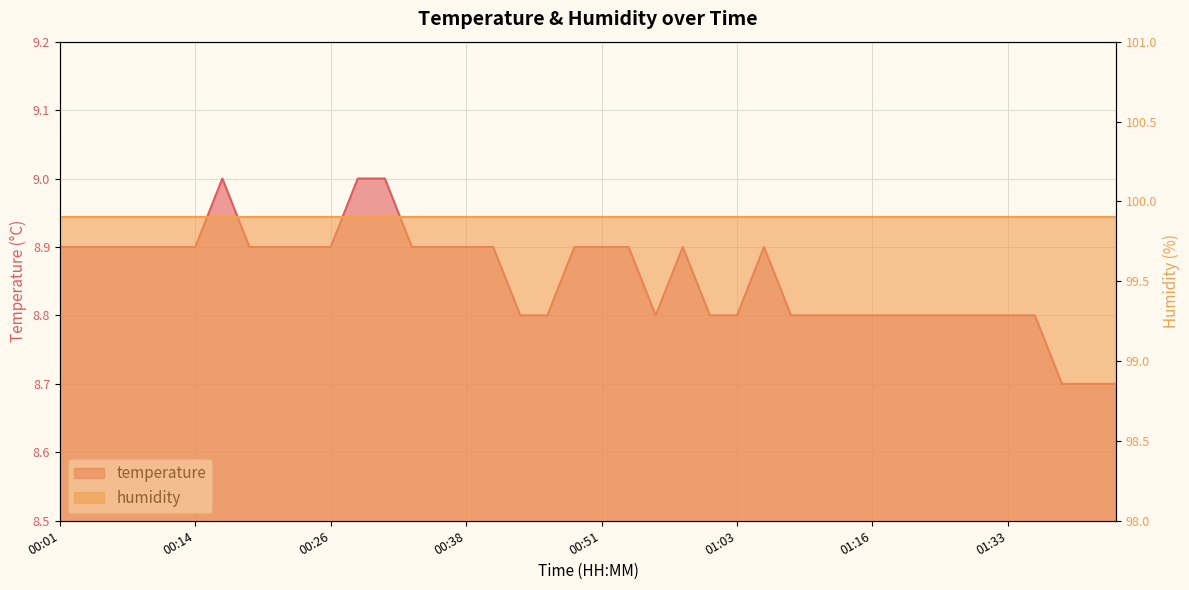

What is the approximate value at 00:58?

8.9